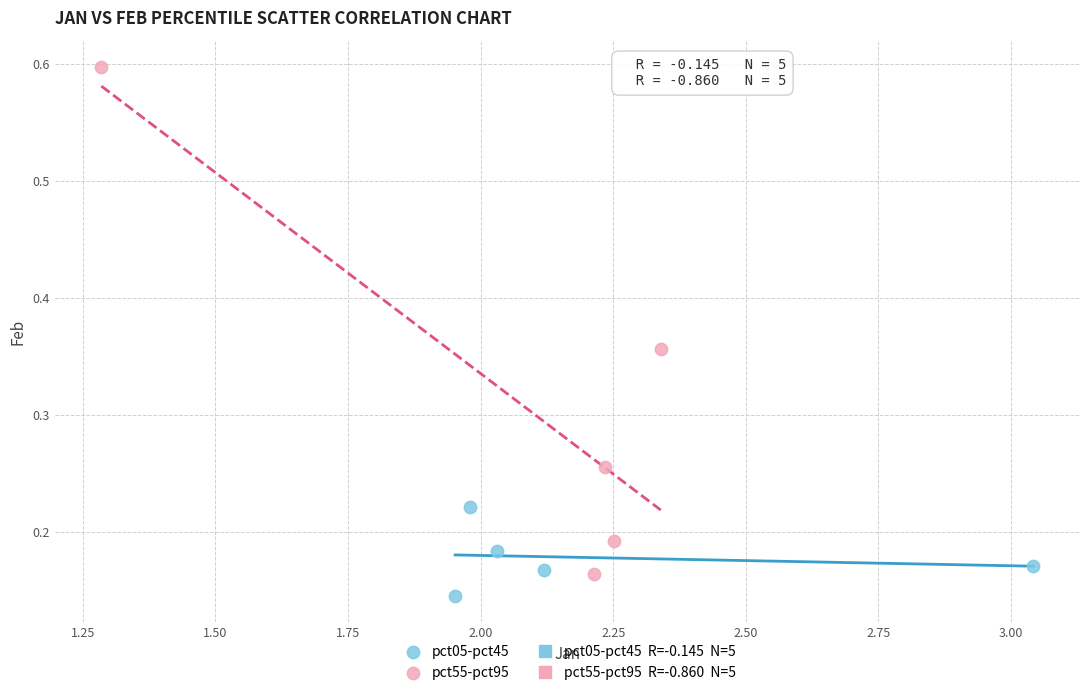

Which series contains the highest Y value?

pct55-pct95